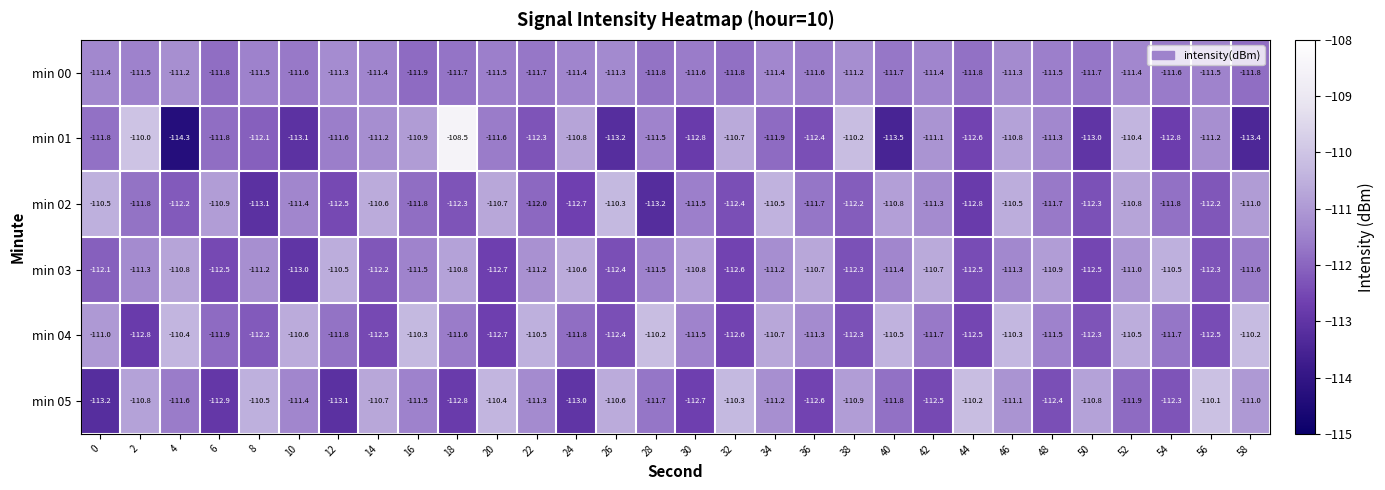

The min 04 series shows -184.0 at 42. True or false?

False